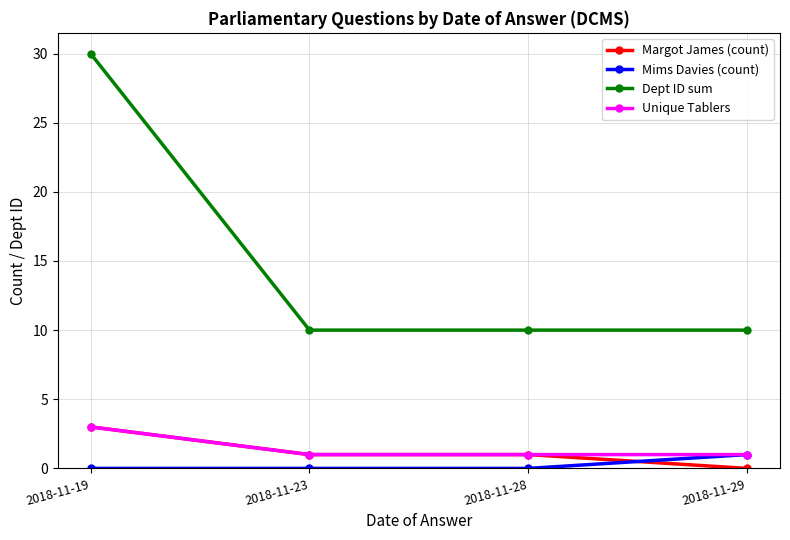

Is it true that Dept ID sum equals 10 at 2018-11-23?

True